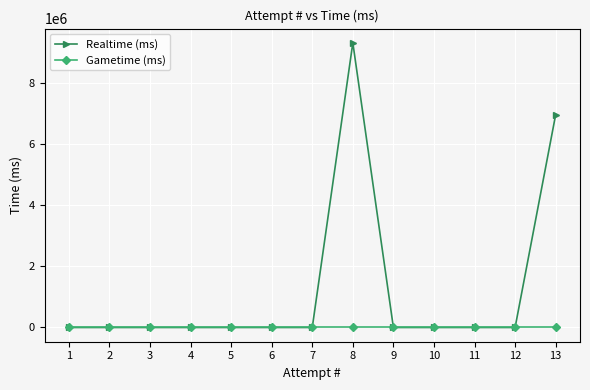

Reading left to right, list all the values displayed in this chart.

Realtime (ms): 0	0	0	0	0	0	0	9319587	0	0	0	0	6966941
Gametime (ms): 0	0	0	0	0	0	0	0	0	0	0	0	0